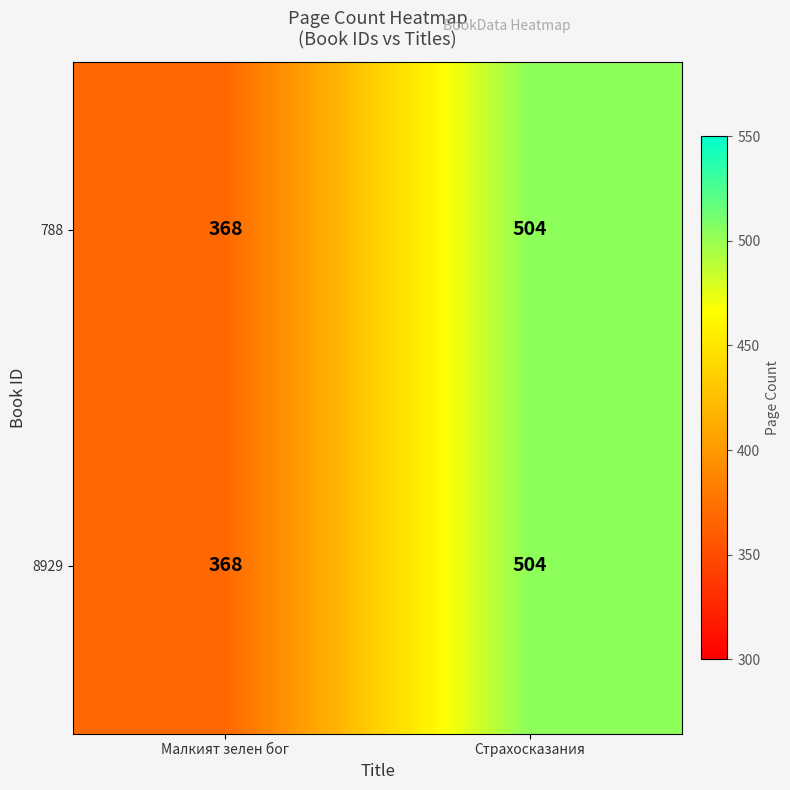

At which category does the chart reach its minimum across all series?

Малкият зелен бог